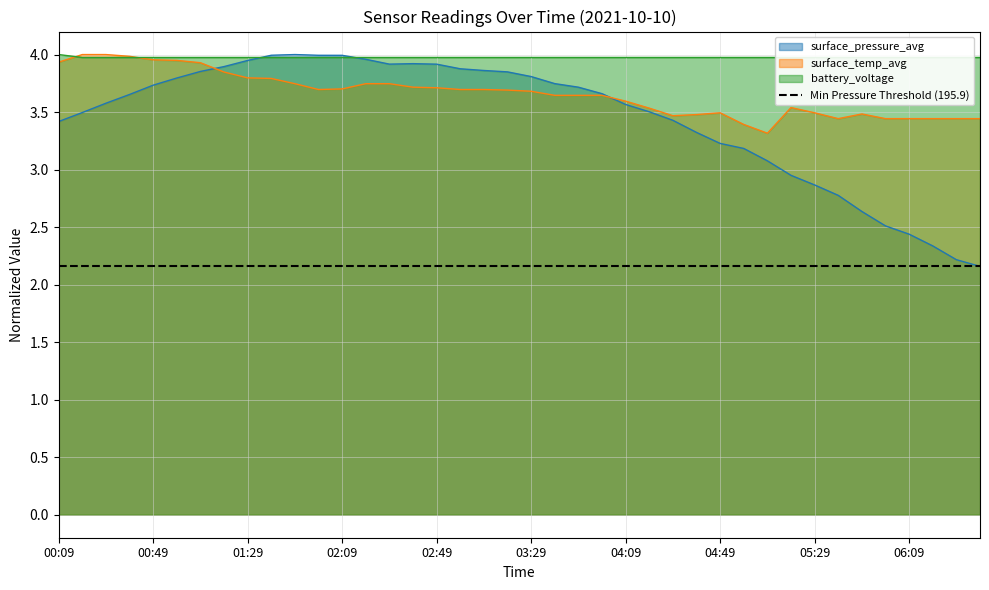

At which category is the sum across all series the highest?

01:39